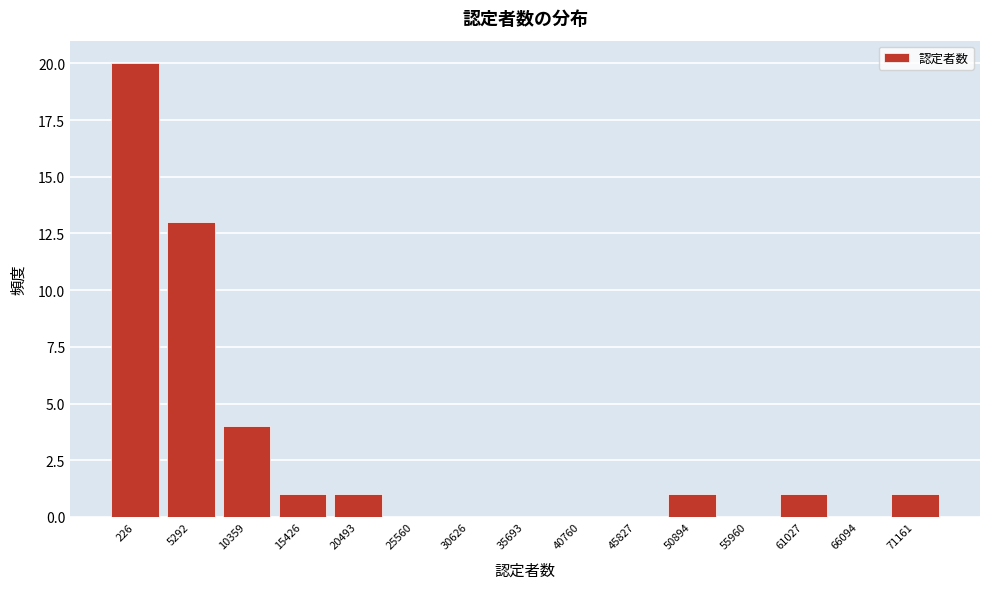

Reading left to right, transcribe all the data shown in this chart.

226=20	5292=13	10359=4	15426=1	20493=1	25560=0	30626=0	35693=0	40760=0	45827=0	50894=1	55960=0	61027=1	66094=0	71161=1